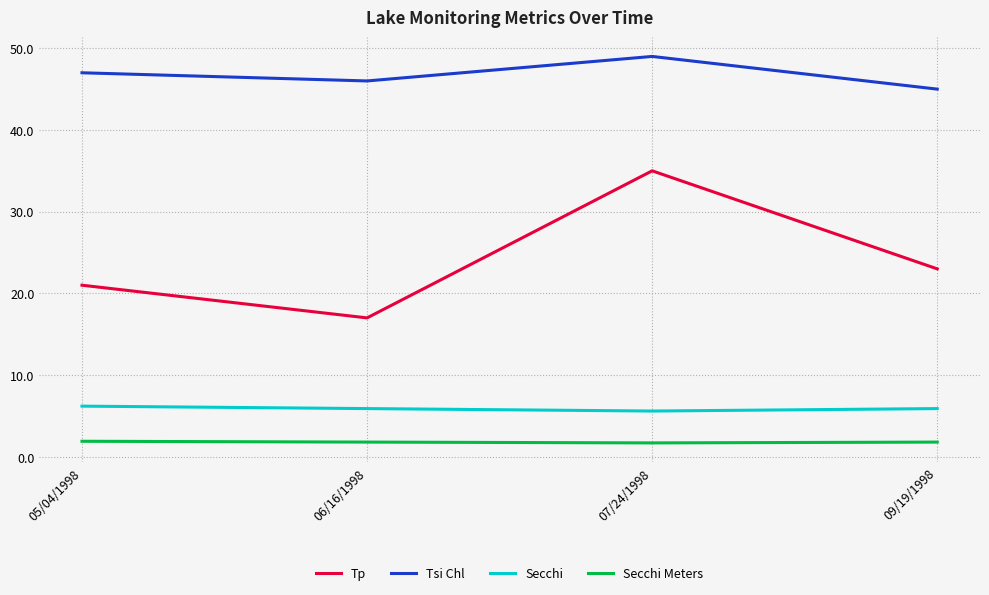

How many interior local peaks does the Tsi Chl series have?

1